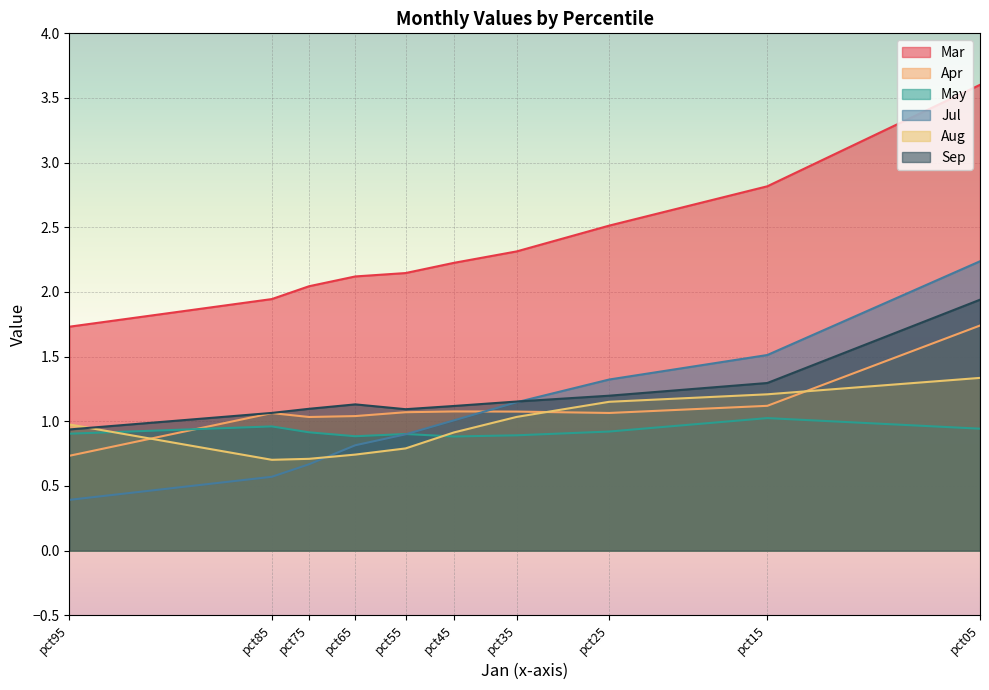

Which series has the largest range (max minus min)?

Mar